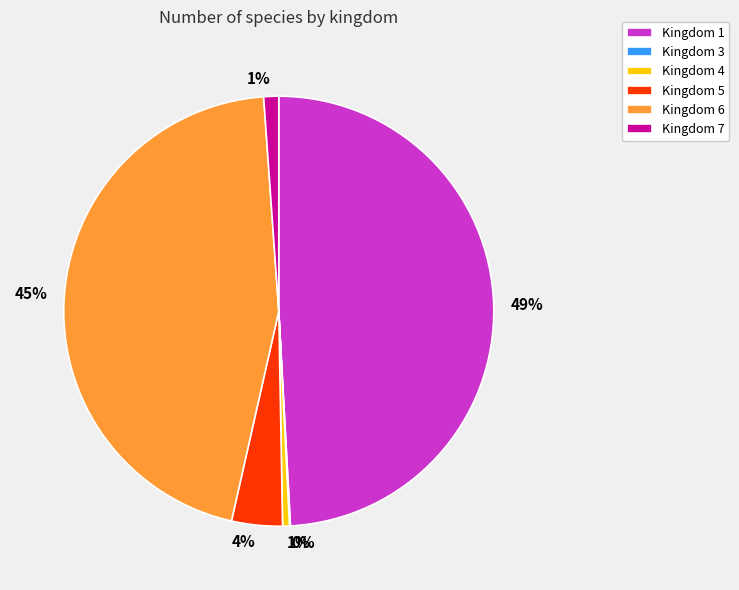

Which has a higher value, Kingdom 7 or Kingdom 6?

Kingdom 6